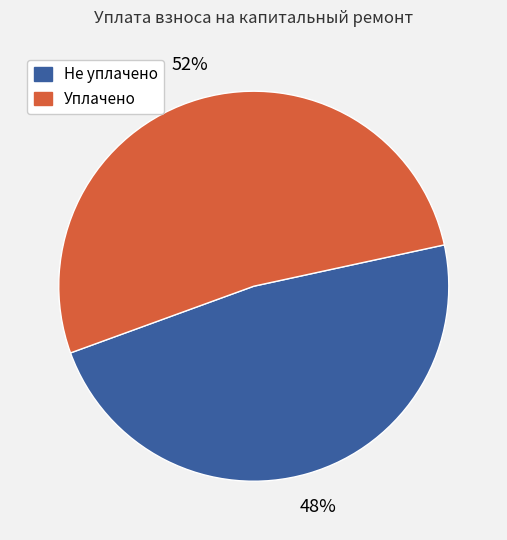

To the nearest percent, what is the difference between the largest and smallest slice percentages?

4%